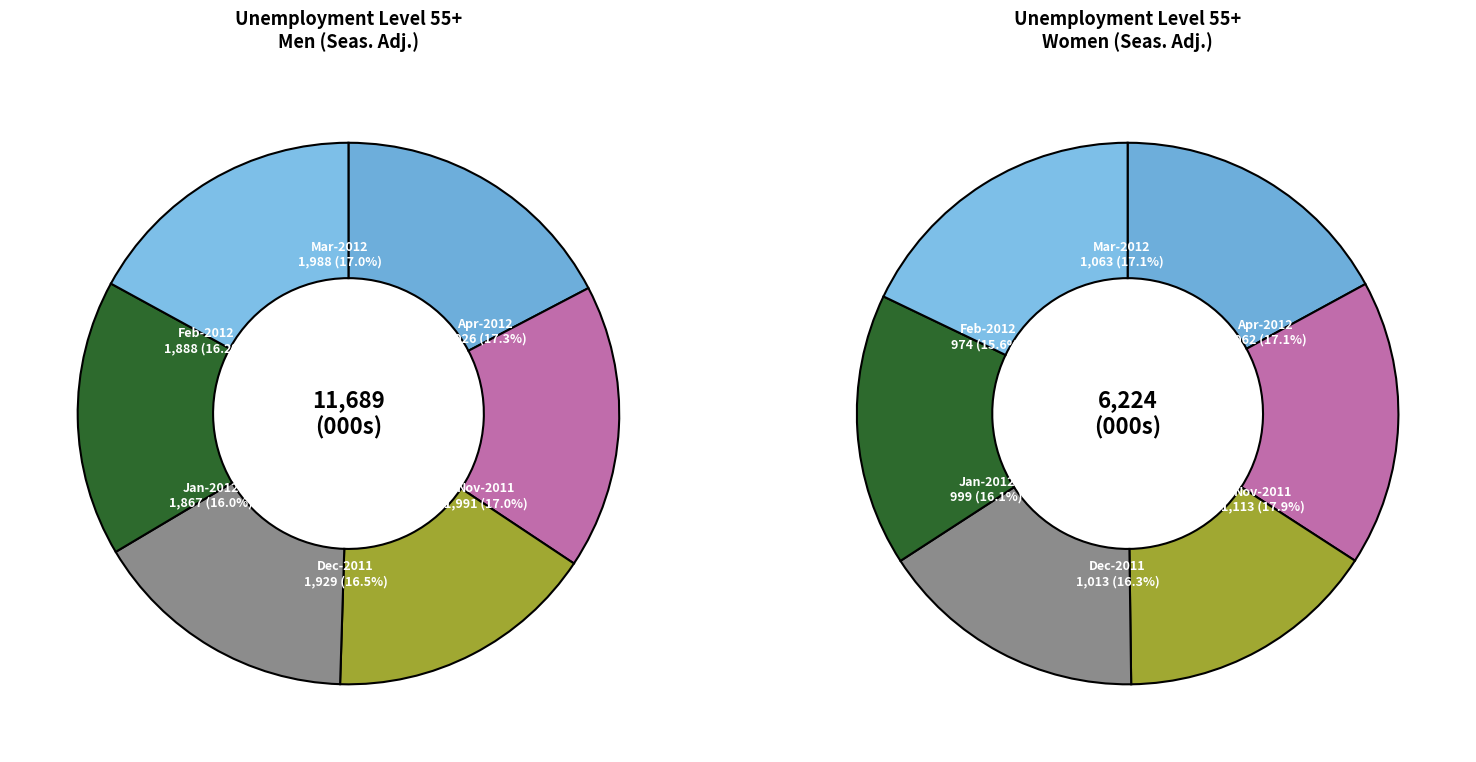

How many segments does this pie chart have?

12